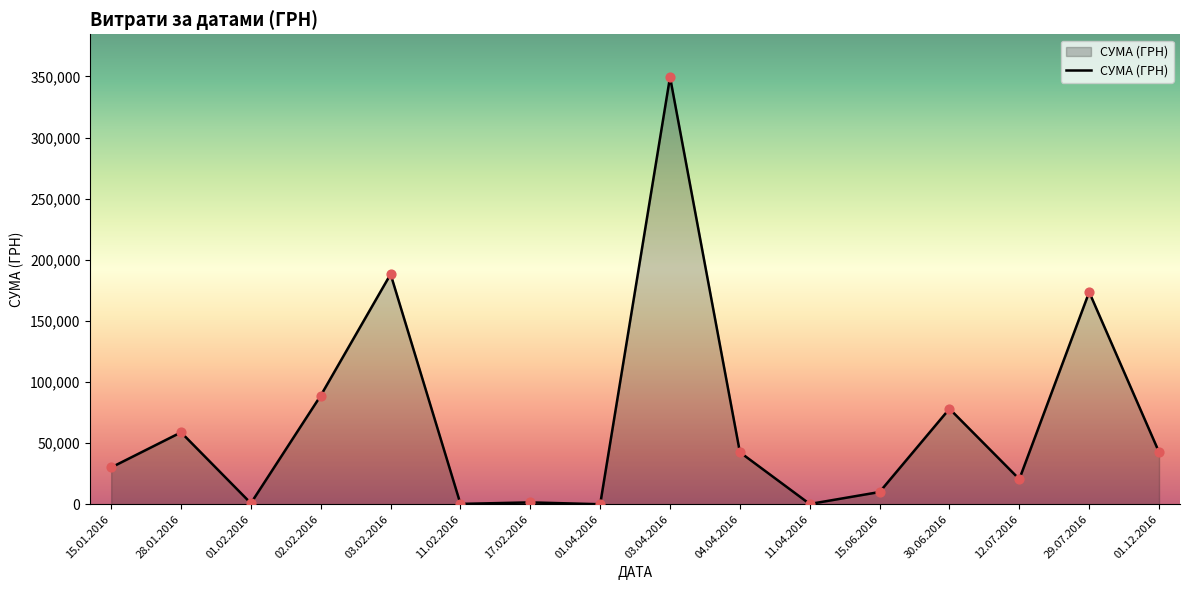

Which has a higher value, 03.02.2016 or 30.06.2016?

03.02.2016